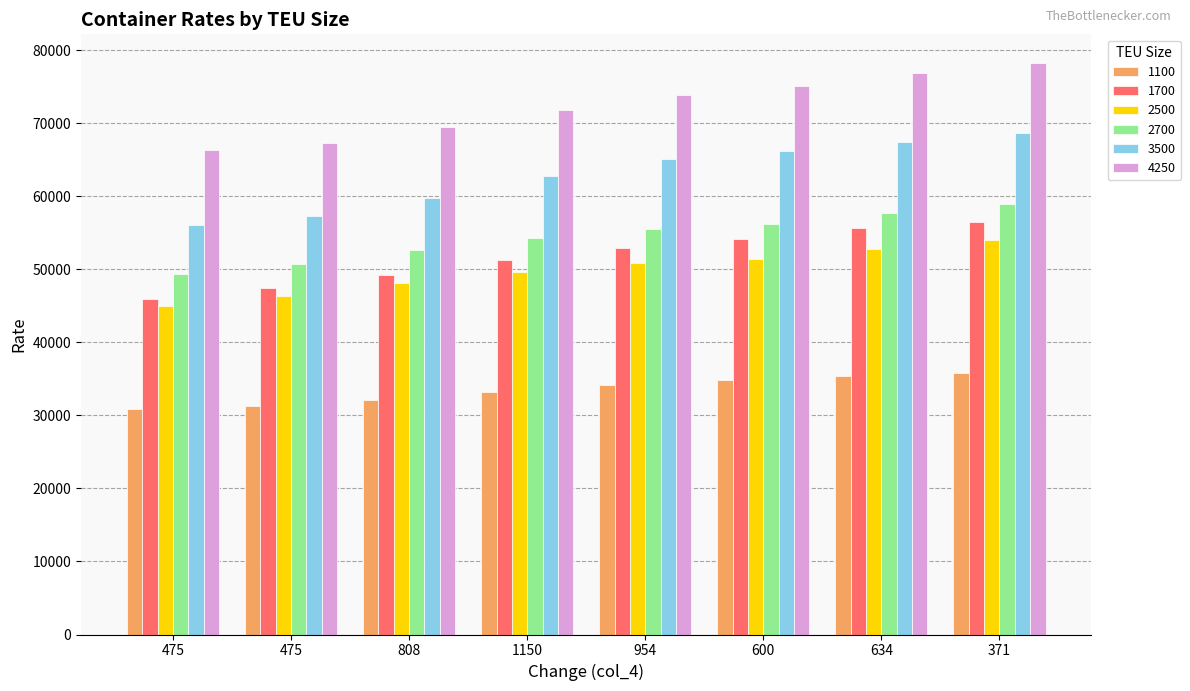

What is the total value across all series at 600?

337987